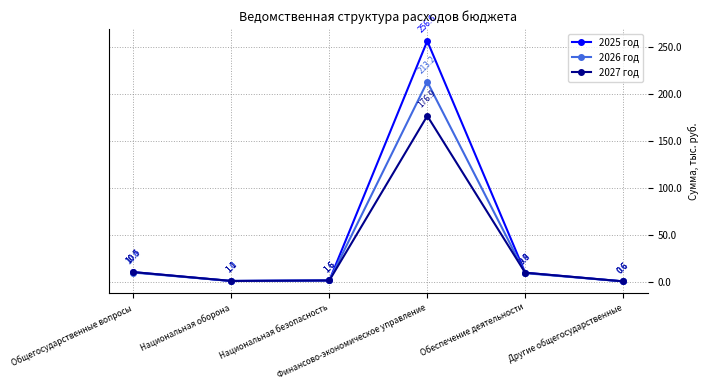

Which series has the largest total across all categories?

2025 год